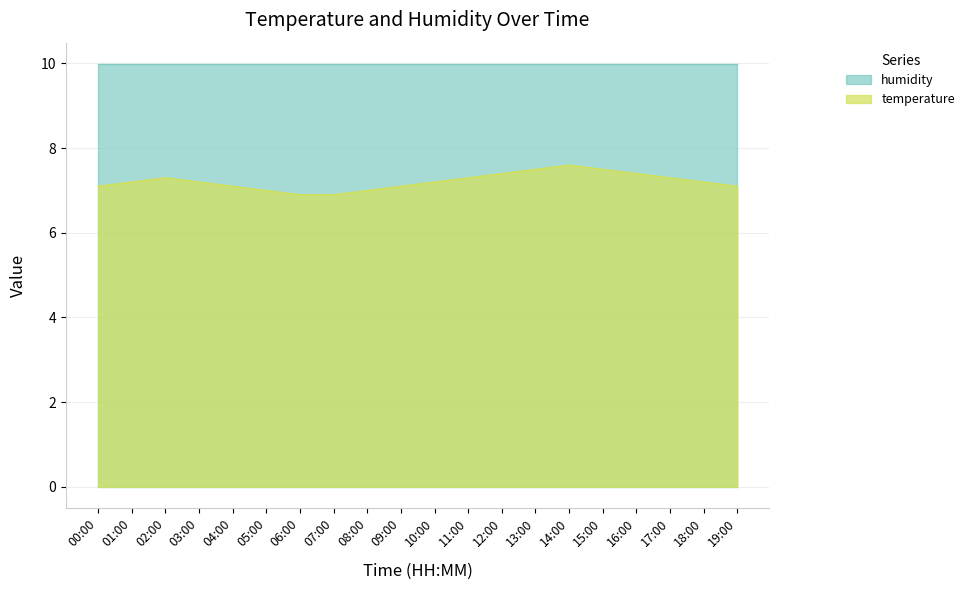

True or false: the data shows 11.2 at 07:00.

False